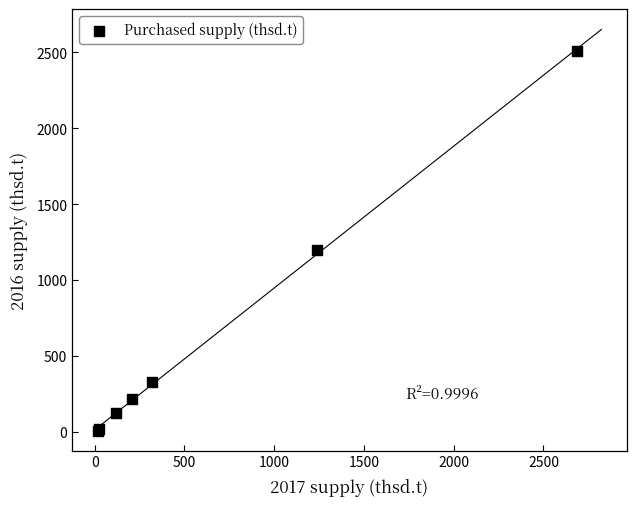

What Y value in the scatter plot is closest to 1260?

1197.8